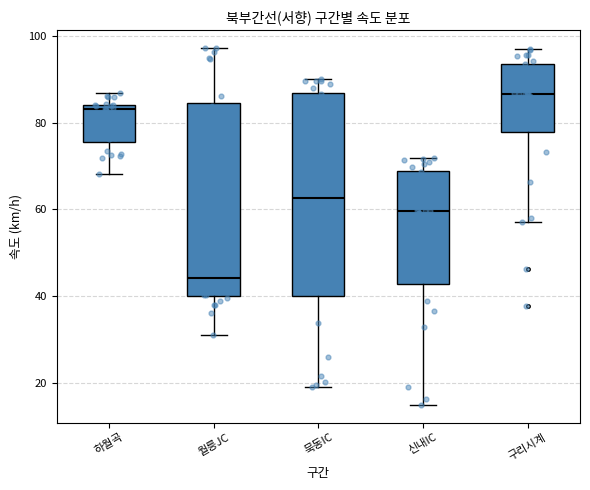

Comparing the boxes themselves (not the whiskers), which one is the tallest?

묵동IC